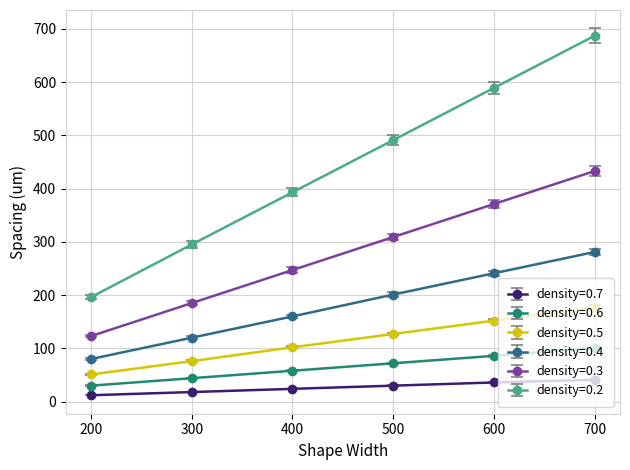

Which category has the highest value across all series?

700